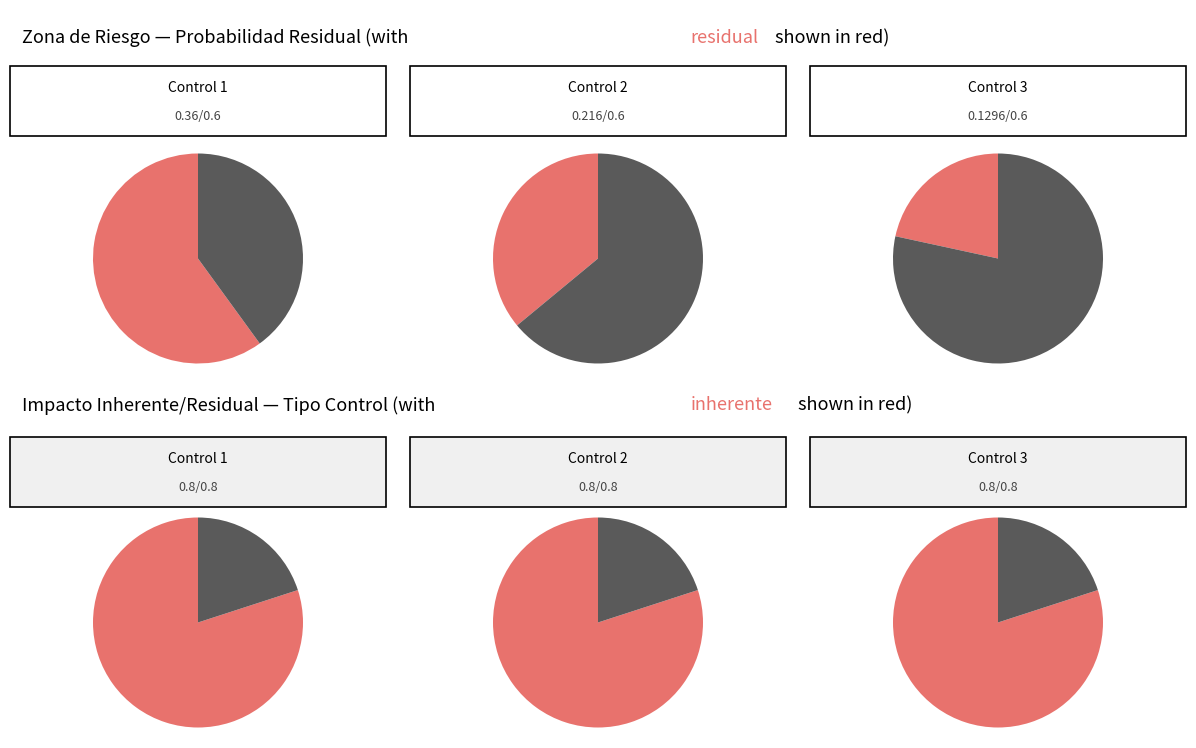

To the nearest percent, what portion does Control 1 represent?

33%